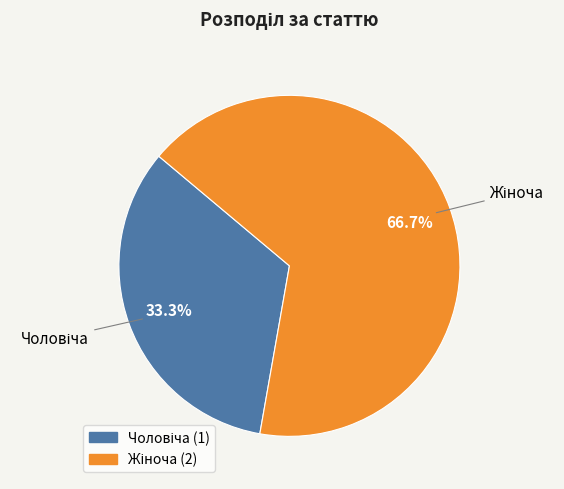

Is there any slice that represents more than half of the pie?

Yes